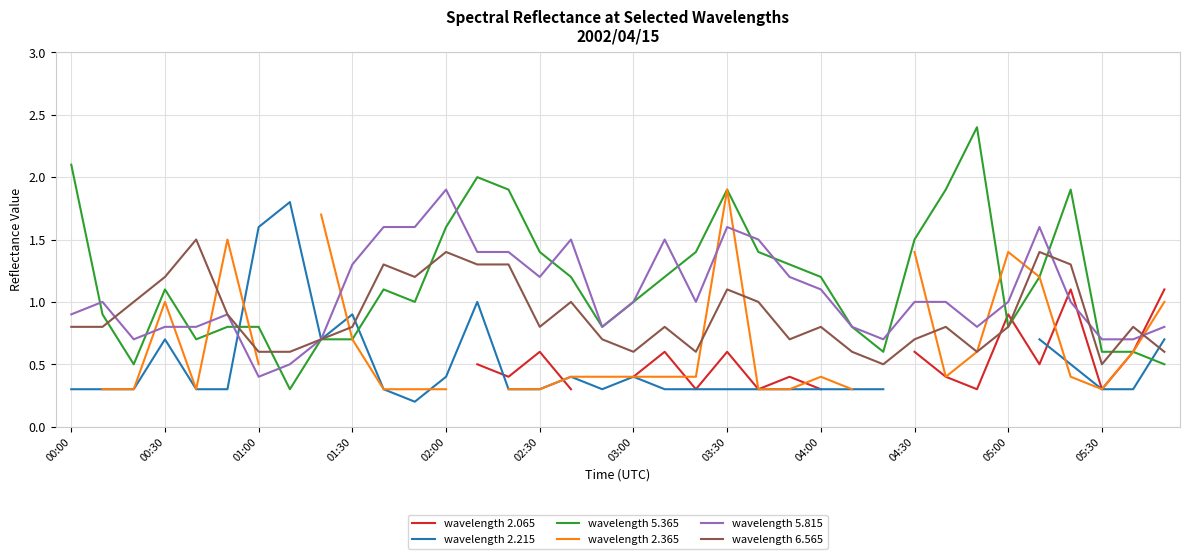

True or false: wavelength 5.365 has a value of 0.2 at 01:00.

False